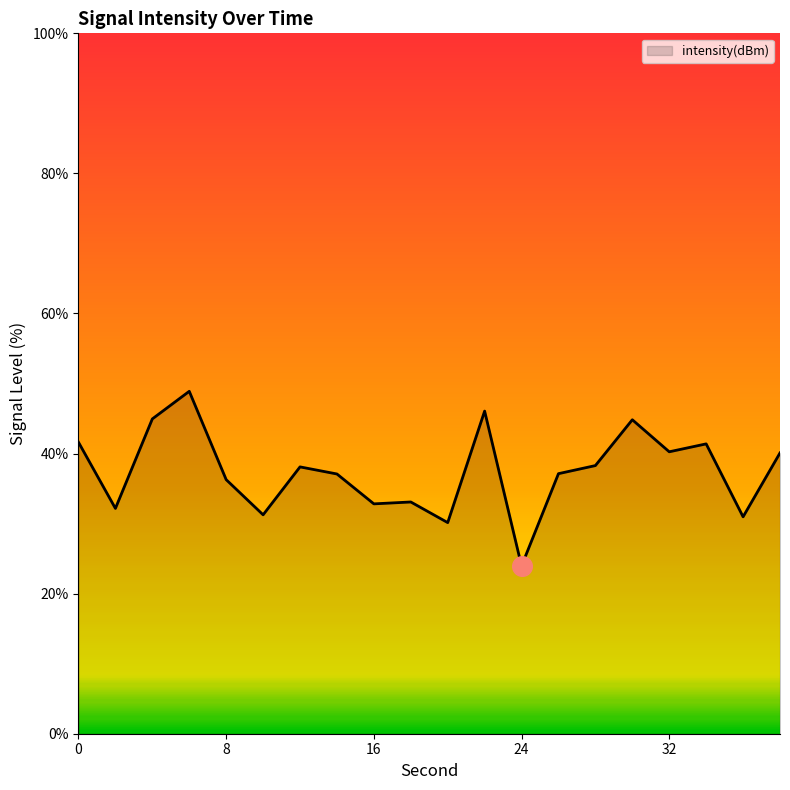

What is the difference between the maximum and minimum values?

24.9